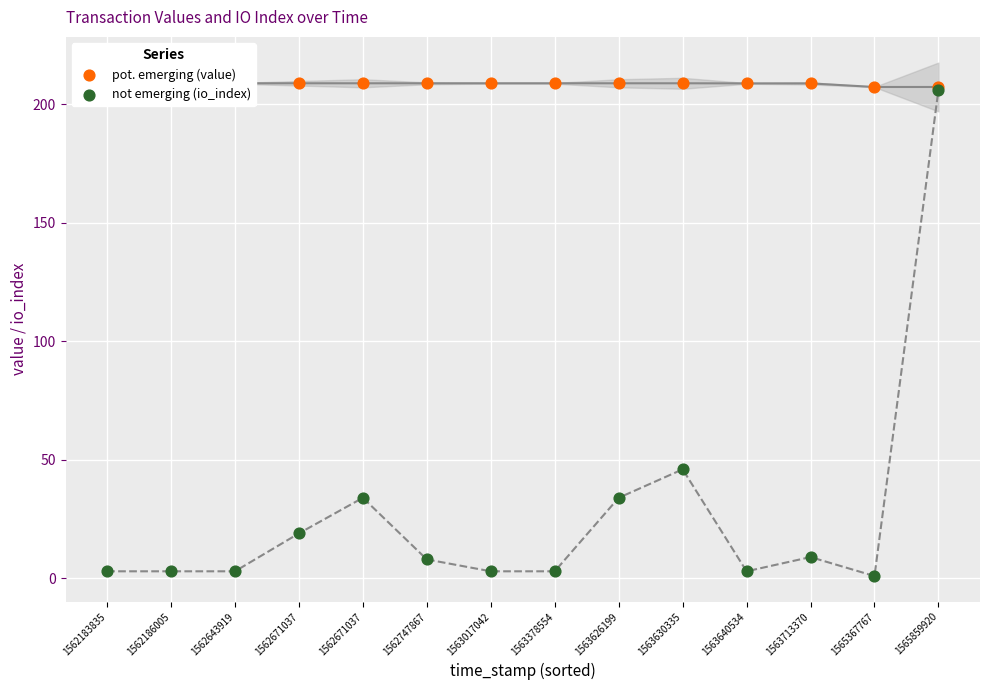

What is the total value across all series at 1565859920?

413.3